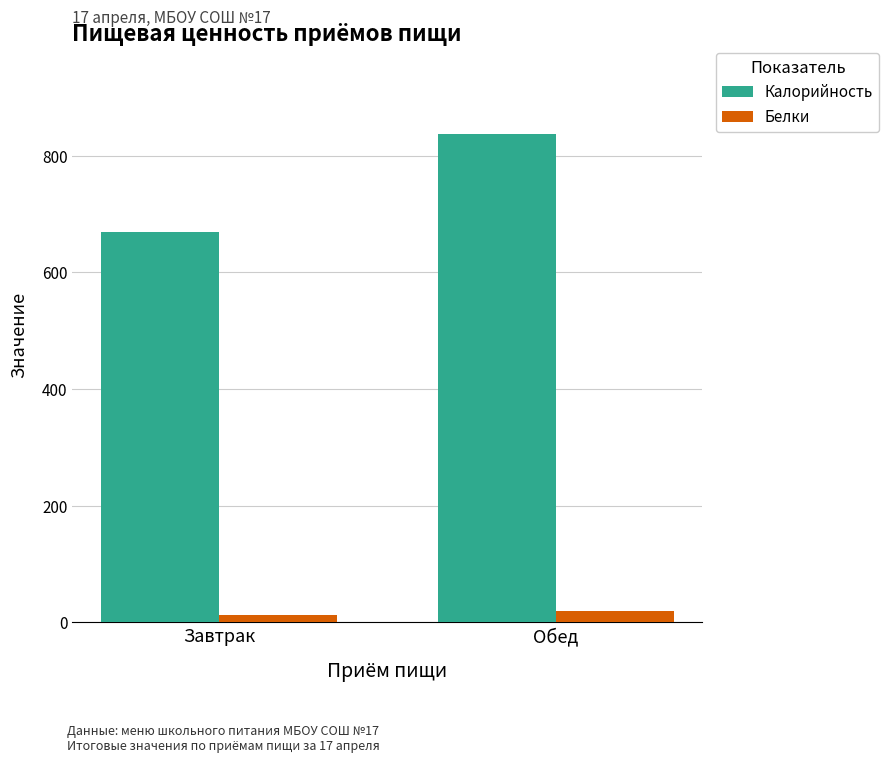

Reading right to left, extract all data points from this chart.

Калорийность: 838.0	669.7
Белки: 20.2	13.4